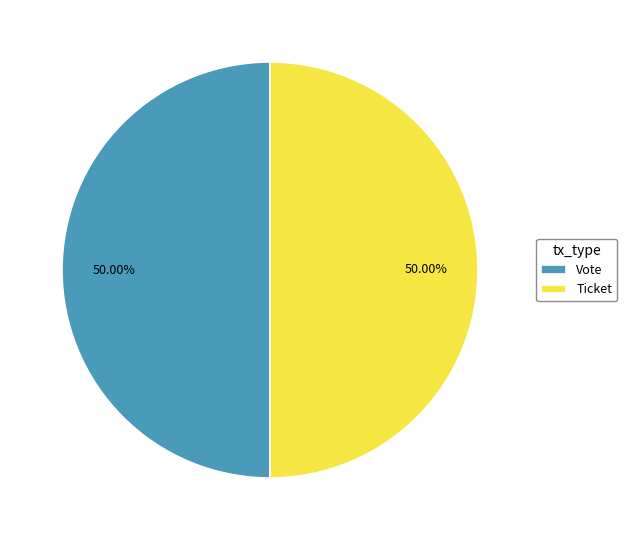

Count the number of slices in the pie.

2